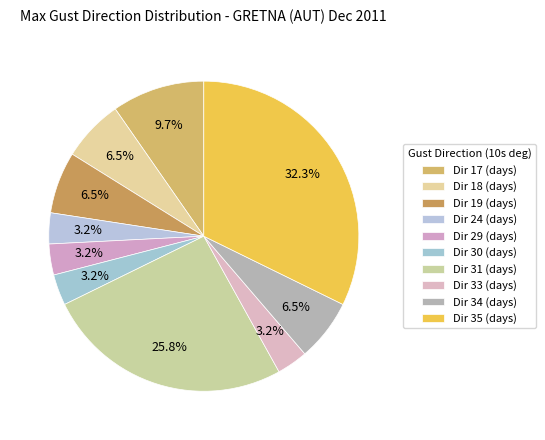

Combined, do Dir 17 (days) and Dir 31 (days) account for over 50%?

No